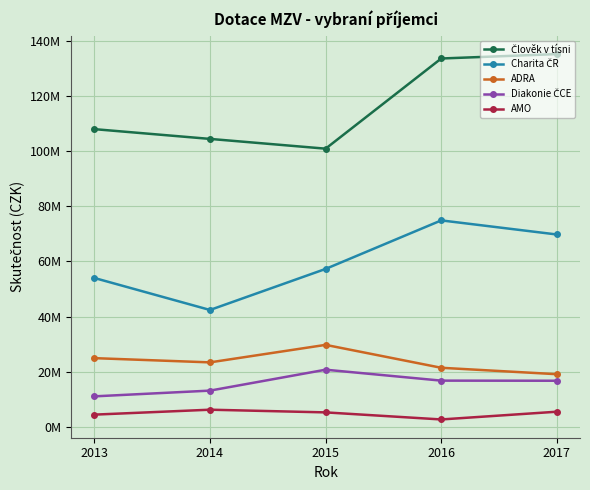

True or false: Charita ČR and Člověk v tísni cross at least once.

False